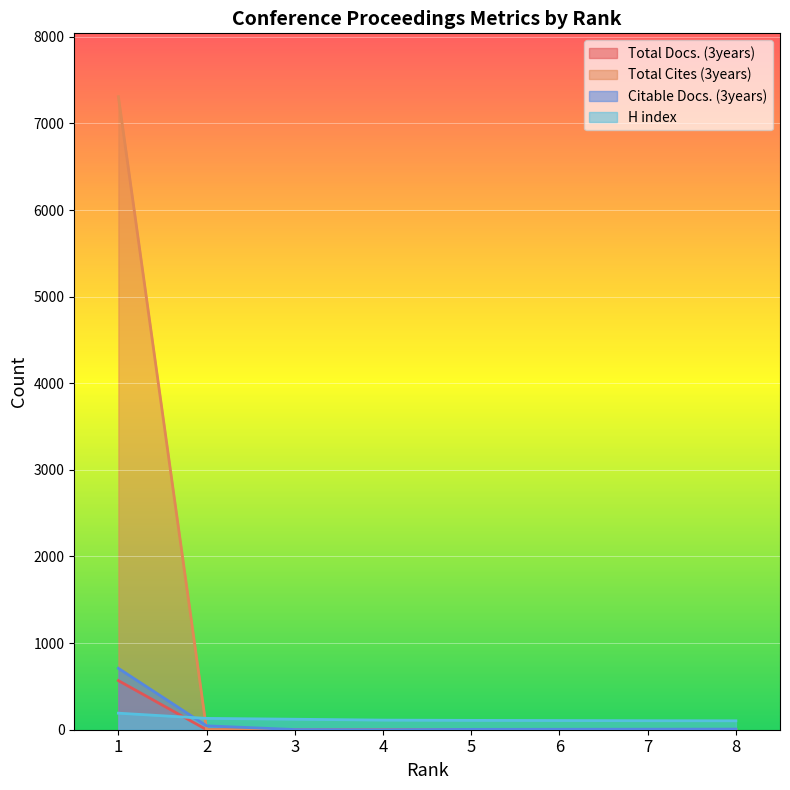

What are all the series names shown in the legend?

Total Docs. (3years), Total Cites (3years), Citable Docs. (3years), H index